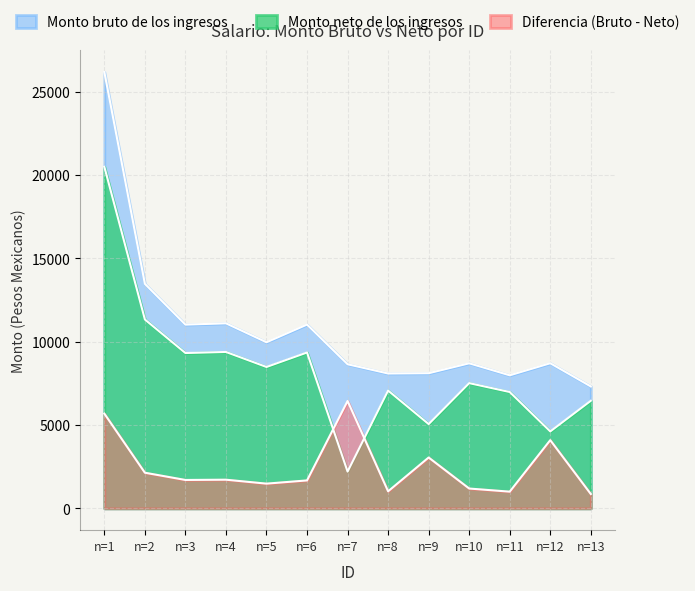

In Monto neto de los ingresos, how many points are higher than both neighbors (excluding endpoints)?

4